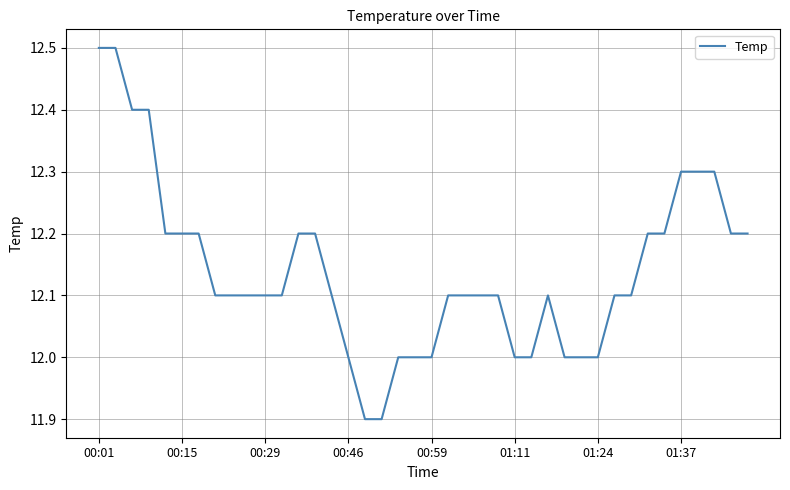

What is the smallest value displayed?

11.9